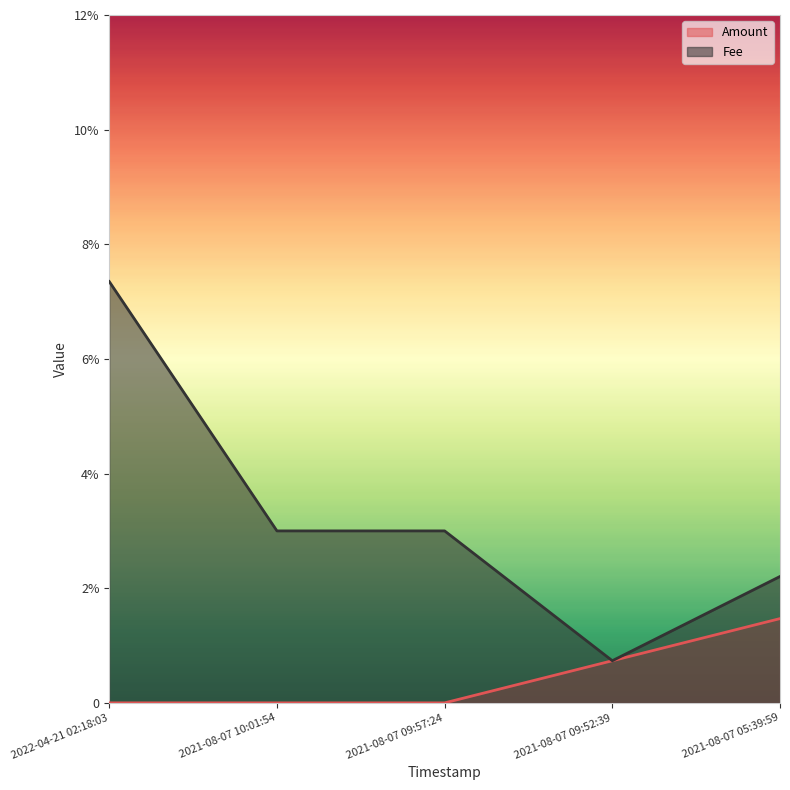

True or false: Fee and Amount cross at least once.

False